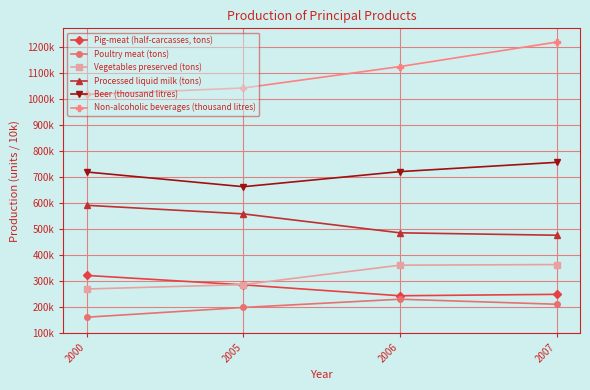

Which series changed the most between 2005 and 2006?

Non-alcoholic beverages (thousand litres)